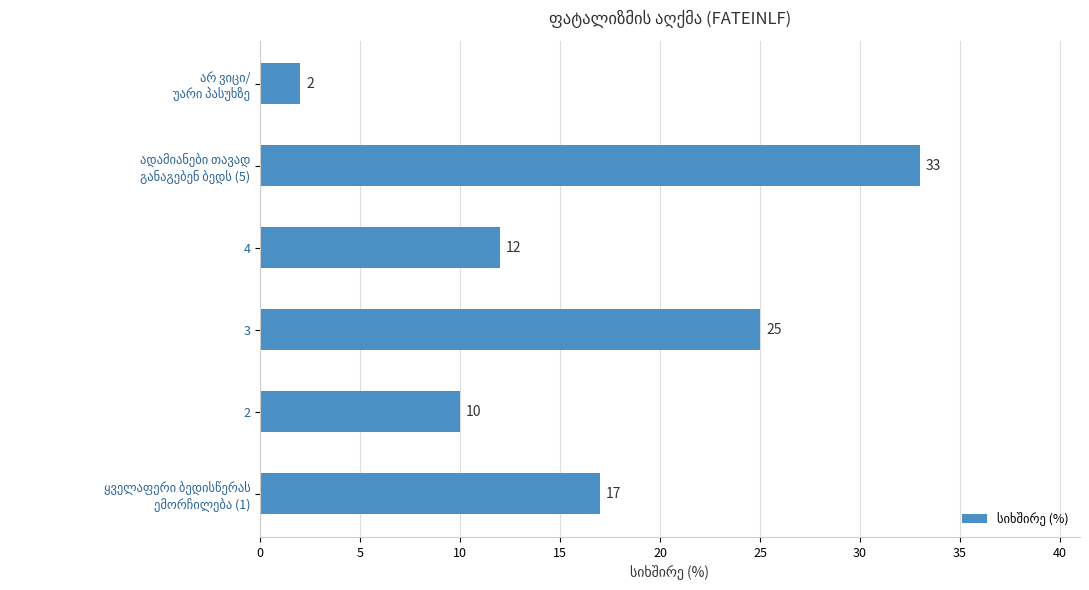

Approximately how many times larger is the value at 3 compared to 2?

2.5